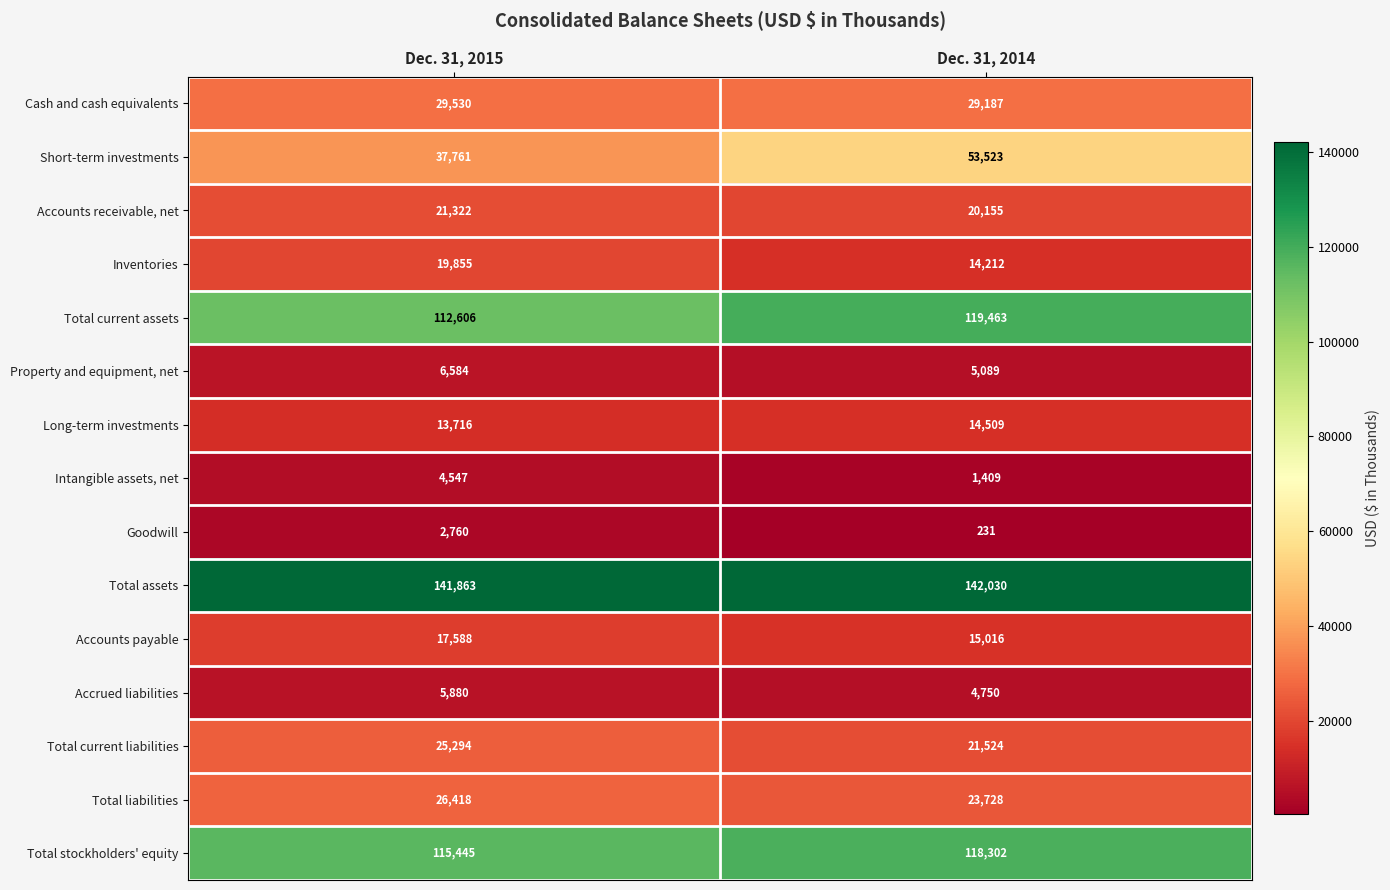

How many categories are shown in the chart?

2